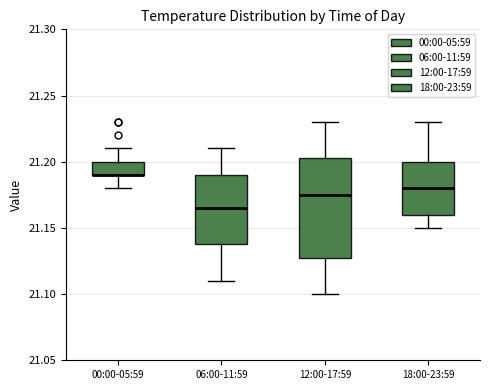

Where does the upper whisker of the box for 06:00-11:59 end on the y-axis? The values are not printed on the chart, so give them approximately, as read against the axis.

21.210